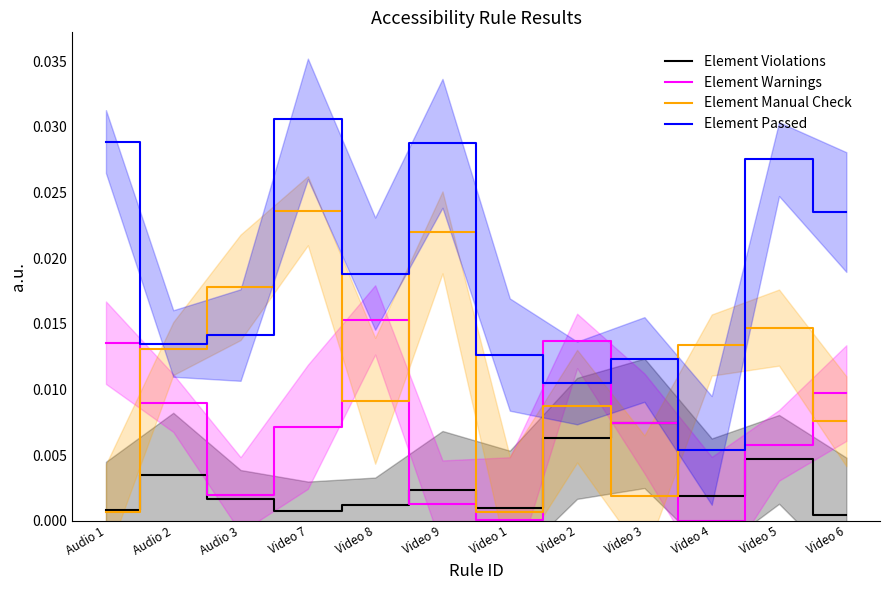

In Element Manual Check, how many points are lower than both neighbors (excluding endpoints)?

3